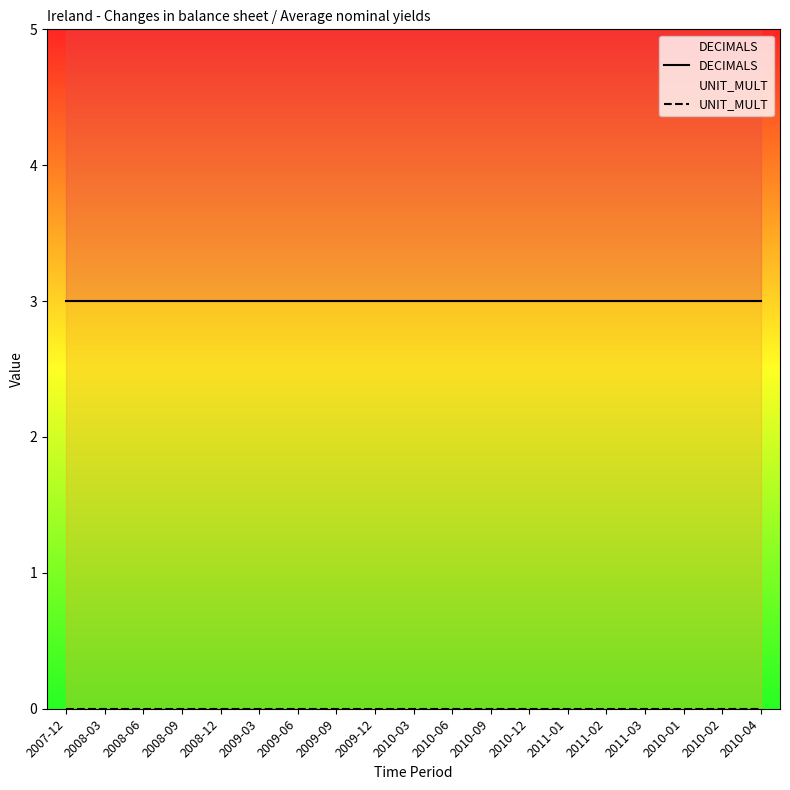

List the labels in order of DECIMALS value, largest first.

2007-12, 2008-03, 2008-06, 2008-09, 2008-12, 2009-03, 2009-06, 2009-09, 2009-12, 2010-03, 2010-06, 2010-09, 2010-12, 2011-01, 2011-02, 2011-03, 2010-01, 2010-02, 2010-04